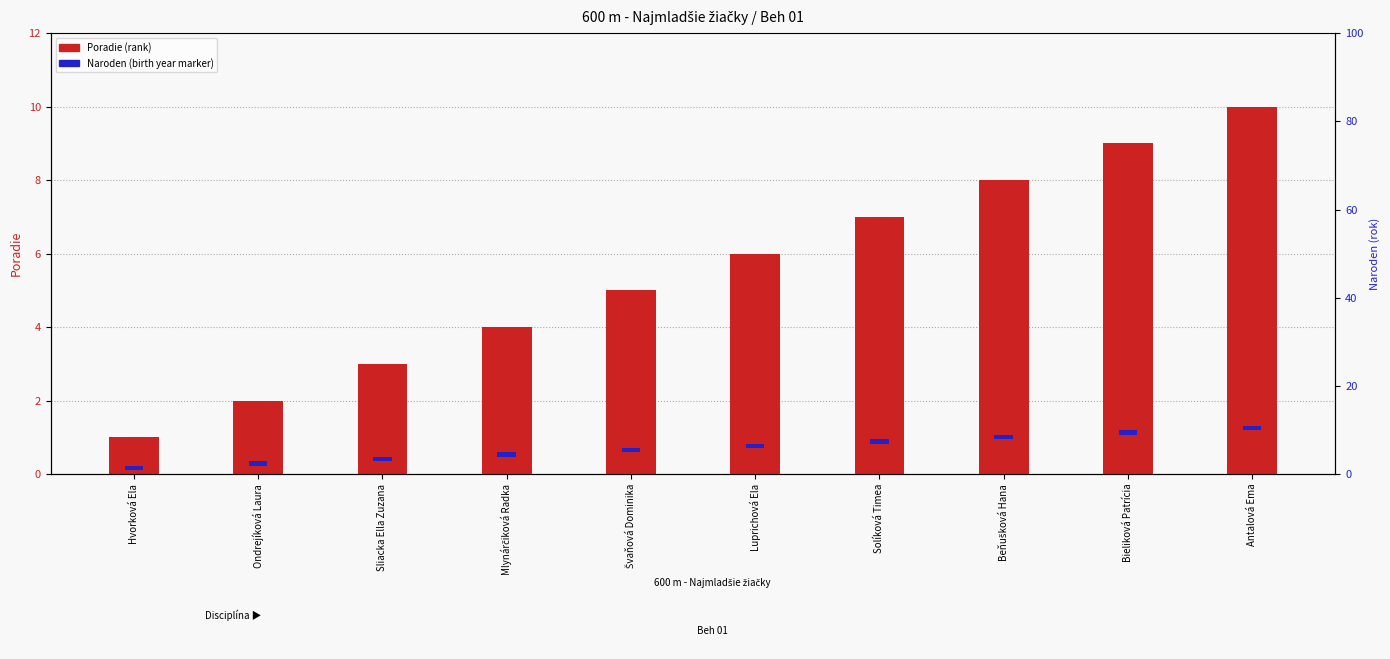

What is the difference between the highest and lowest values at Solíková Timea?

6